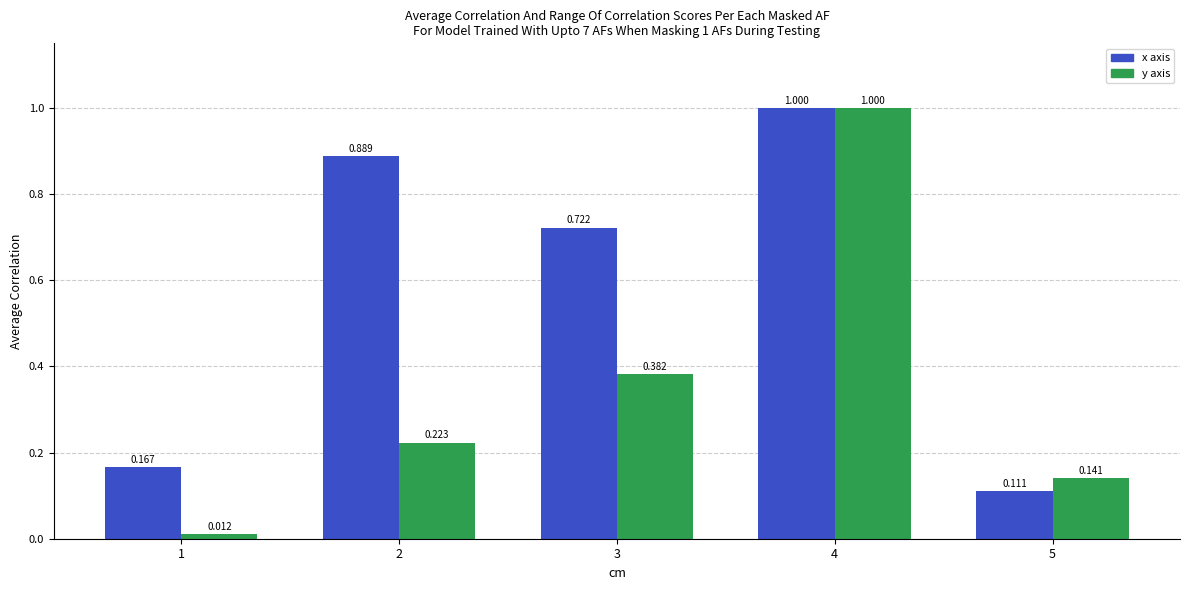

Reading left to right, extract all data points from this chart.

produit_nbre: 1=0.2	2=0.9	3=0.7	4=1.0	5=0.1
produit_vtgr: 1=0.0	2=0.2	3=0.4	4=1.0	5=0.1